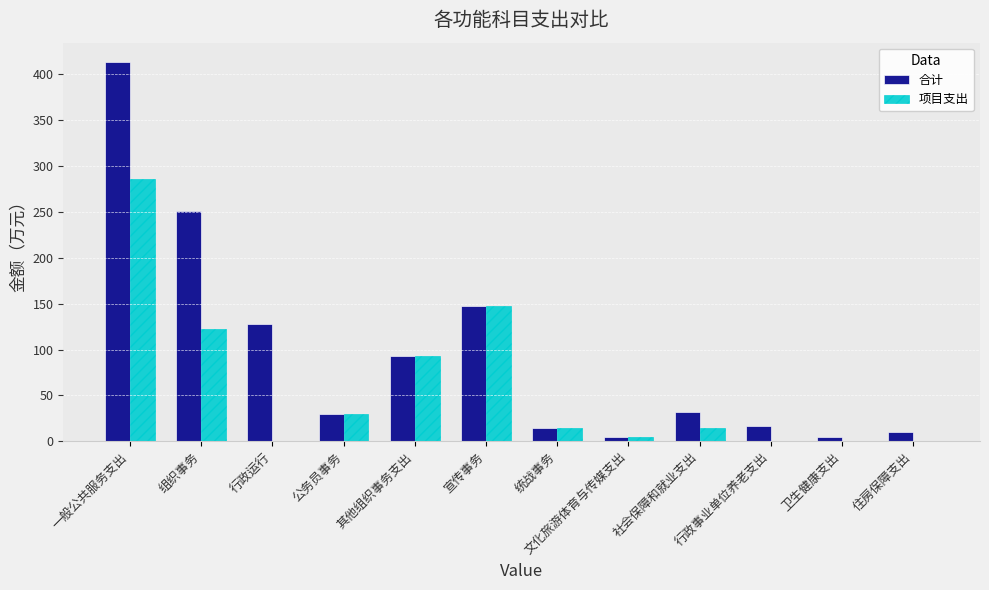

What is the sum of all 合计 values?

1146.9